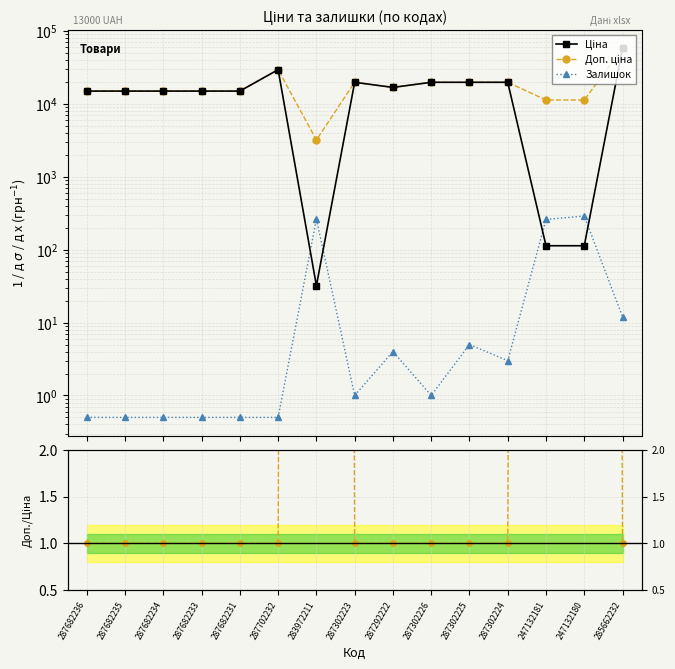

What position from the left is 287302226?

10